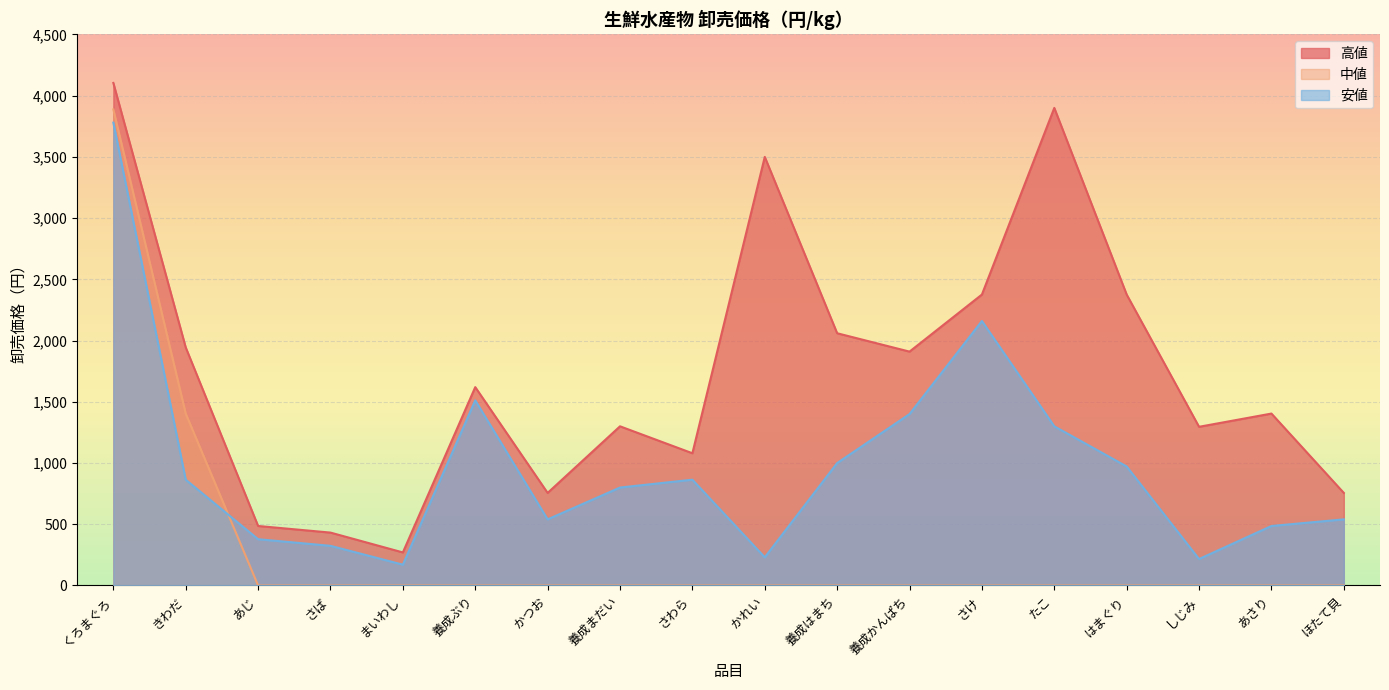

What is the difference between the maximum and minimum values in the 中値 series?

3888